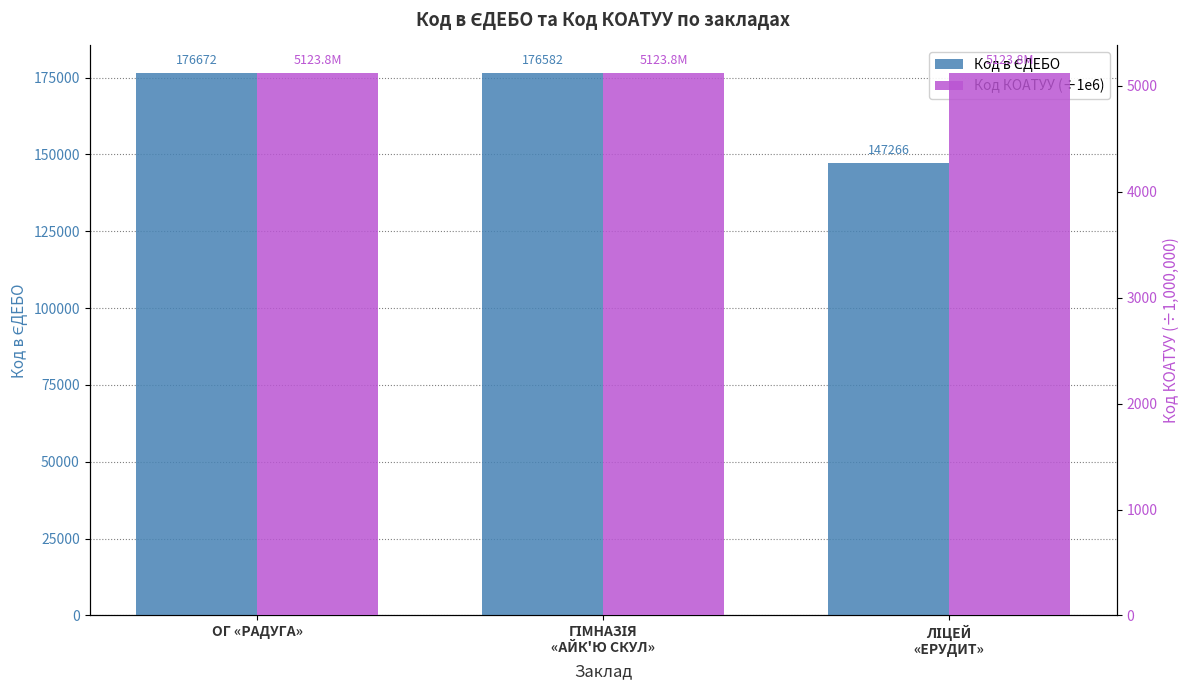

What are all the series names shown in the legend?

Код в ЄДЕБО, Код КОАТУУ (÷1e6)